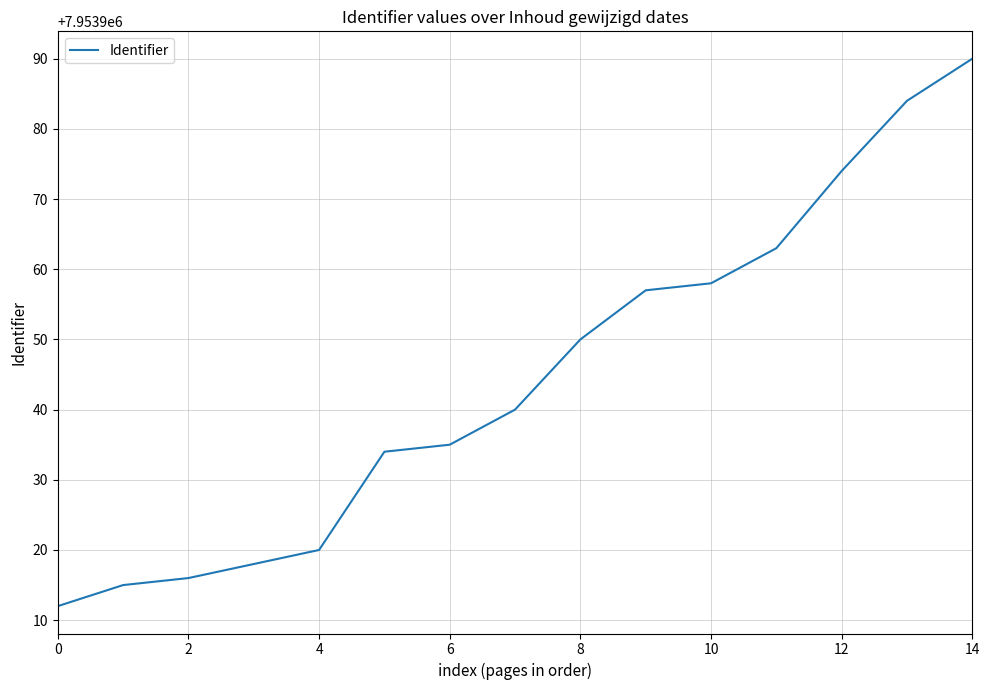

What is the difference between the maximum and minimum values?

78